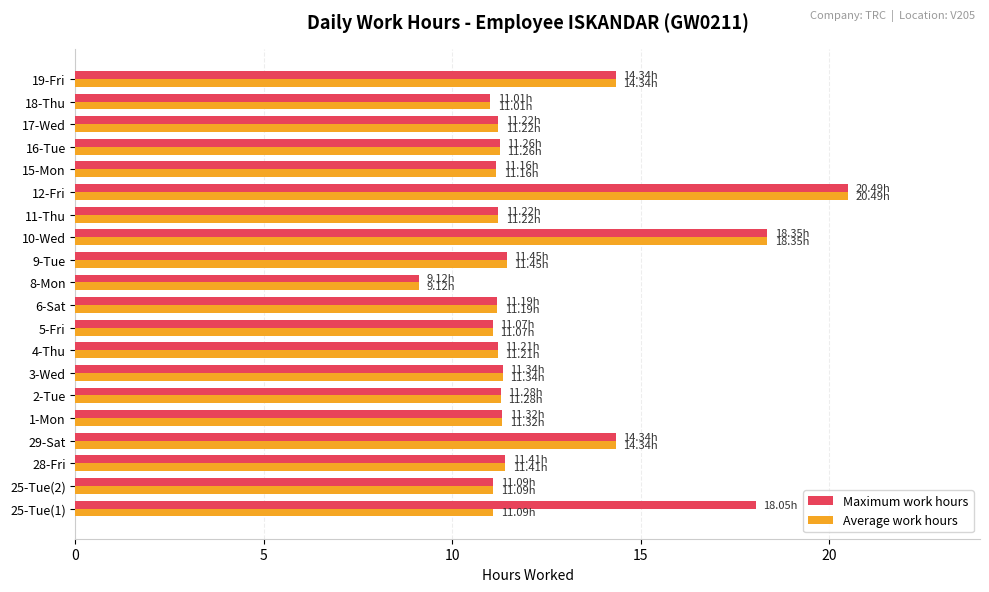

Between 25-Tue(1) and 8-Mon, which series saw the biggest shift?

Maximum work hours